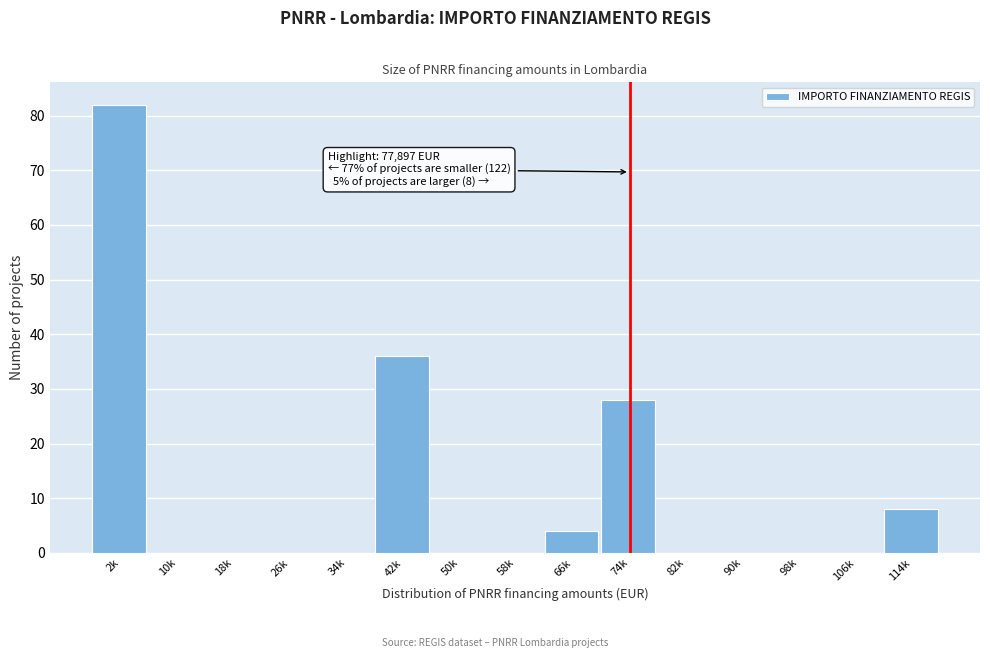

Reading right to left, list all the values displayed in this chart.

114k=8	106k=0	98k=0	90k=0	82k=0	74k=28	66k=4	58k=0	50k=0	42k=36	34k=0	26k=0	18k=0	10k=0	2k=82